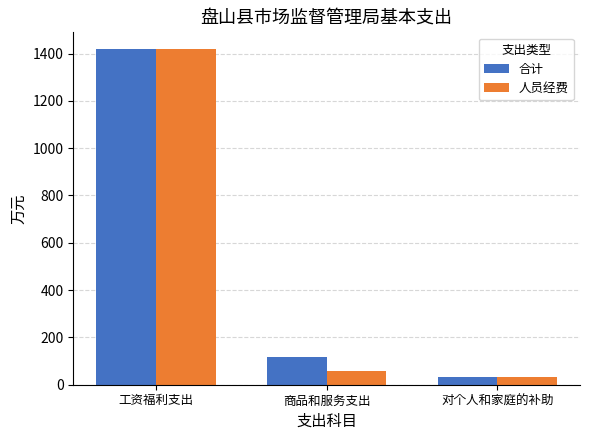

How many data points in 人员经费 are above 59?

2